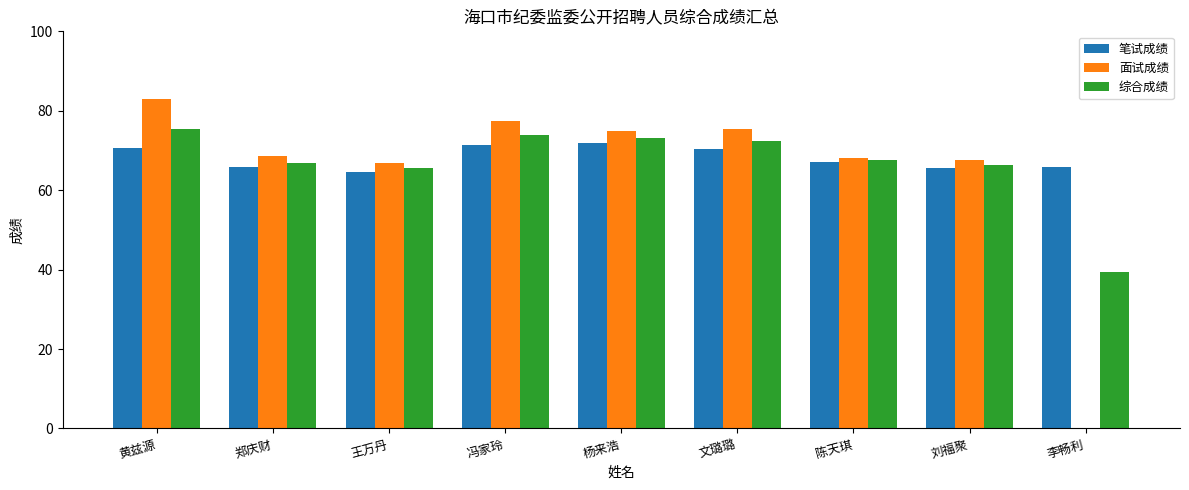

Which series has the largest total across all categories?

笔试成绩